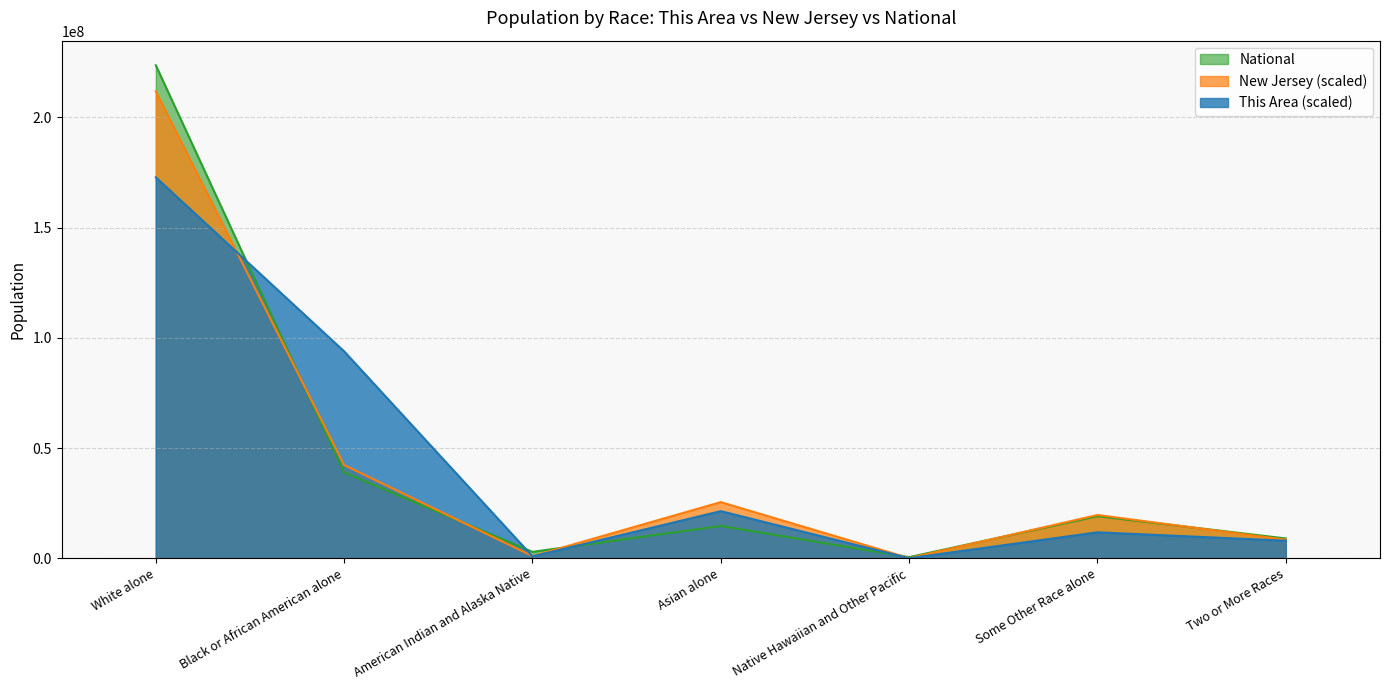

In New Jersey, how many points are higher than both neighbors (excluding endpoints)?

2